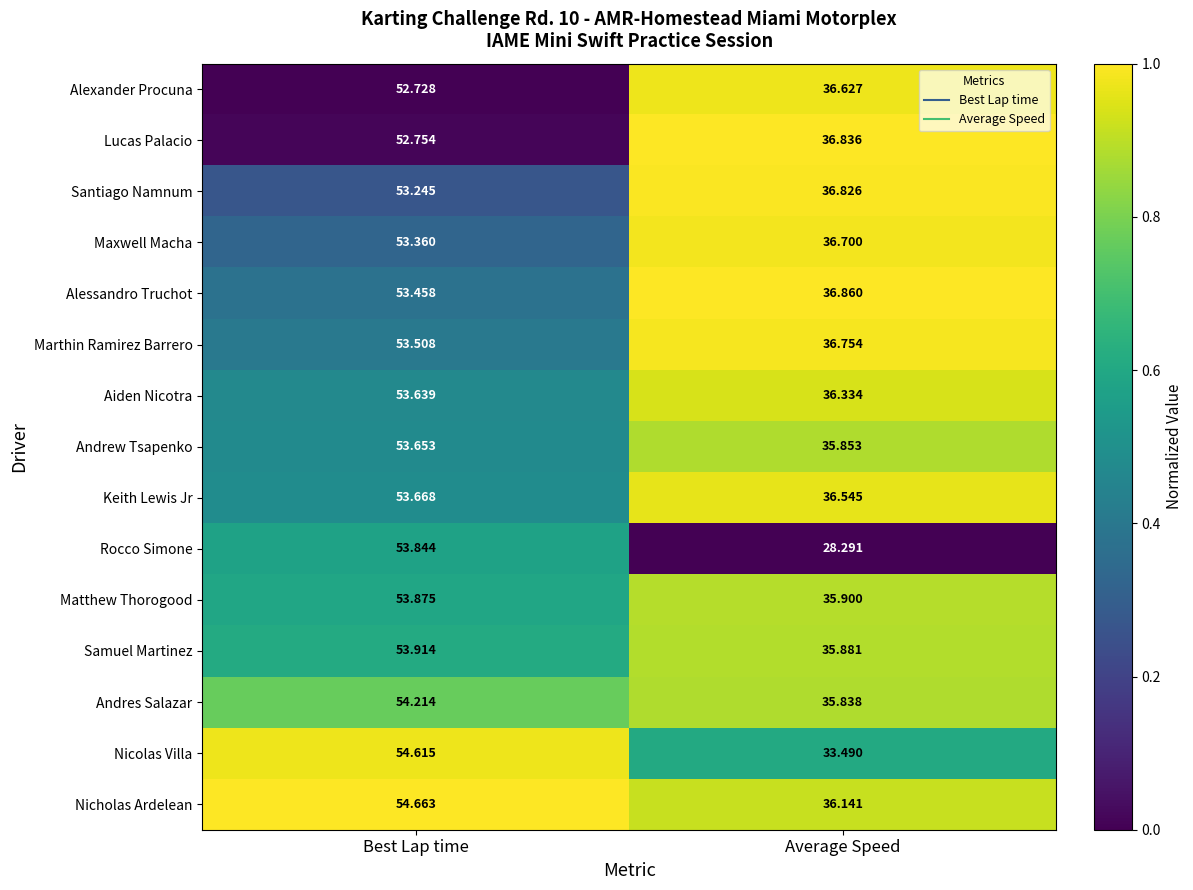

Which series changed the most between Best Lap time and Average Speed?

Rocco Simone